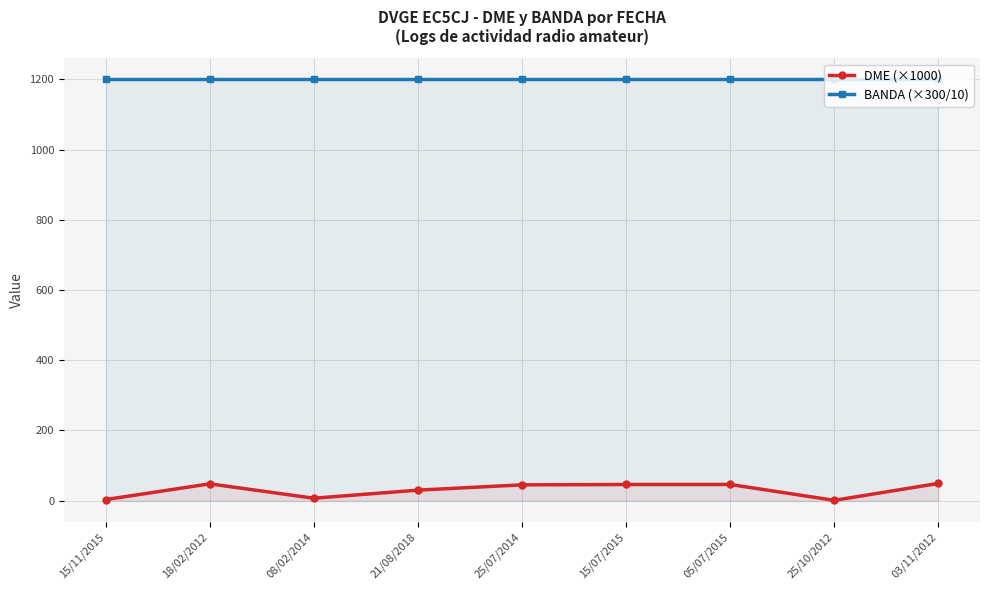

Does the chart display data point markers on the line(s)?

Yes